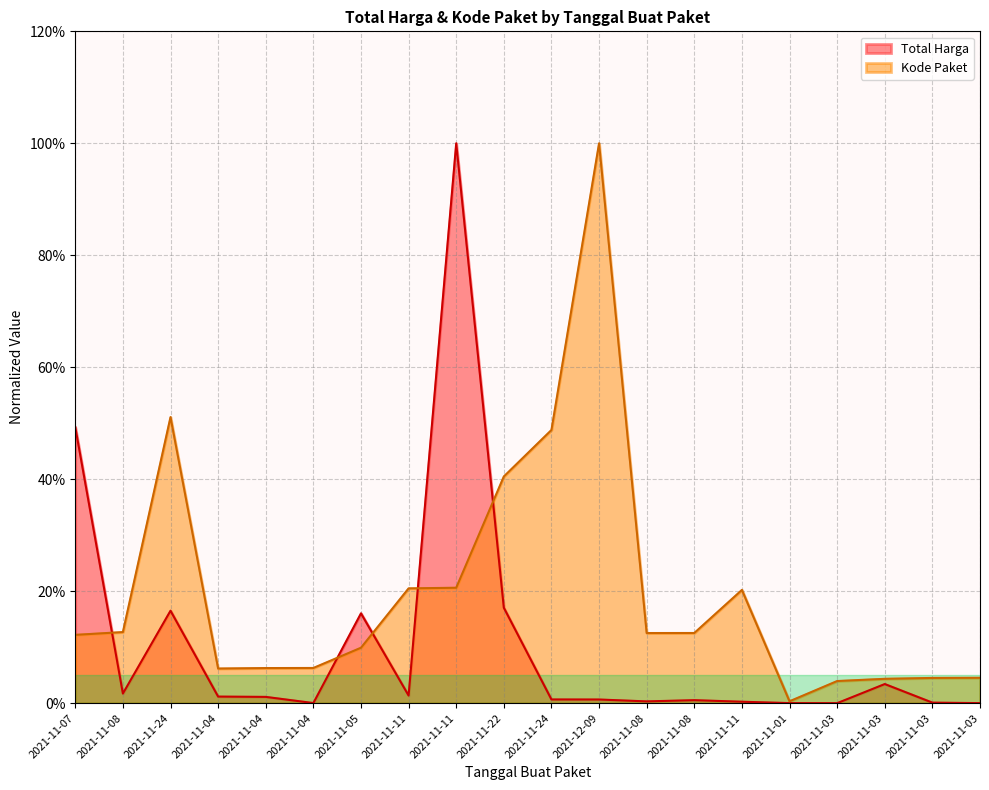

What is the average value of the Kode Paket series?

0.2